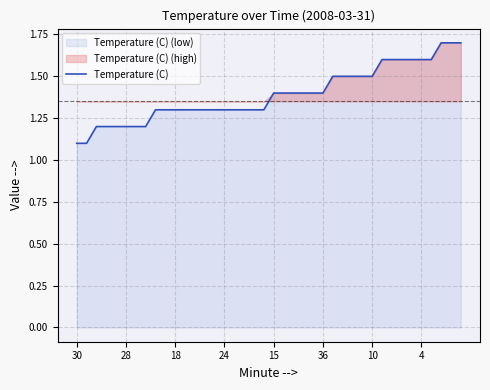

What is the lowest value of the Temperature (C) series?

1.1